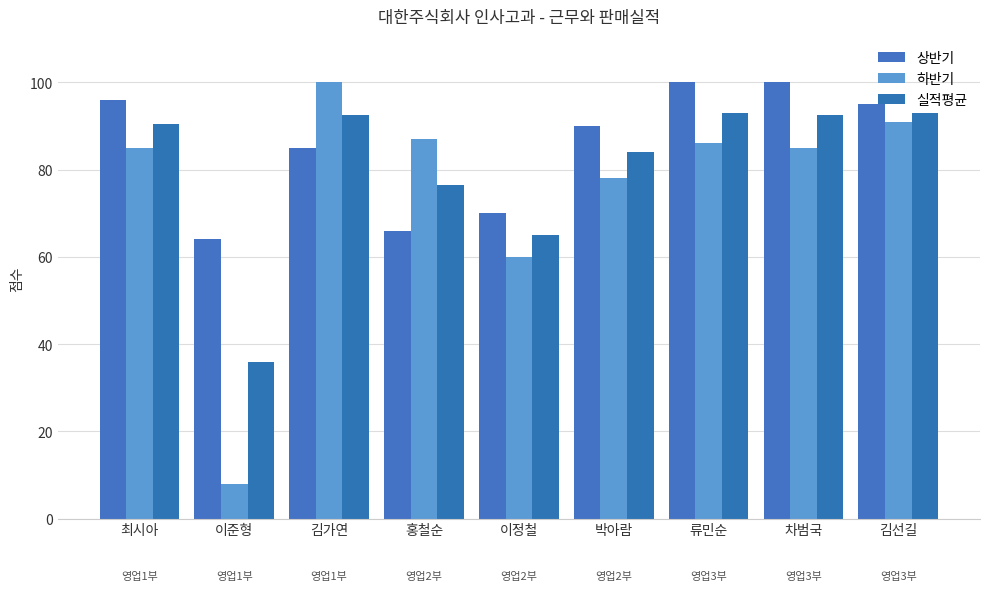

Which series has the widest spread of values?

하반기